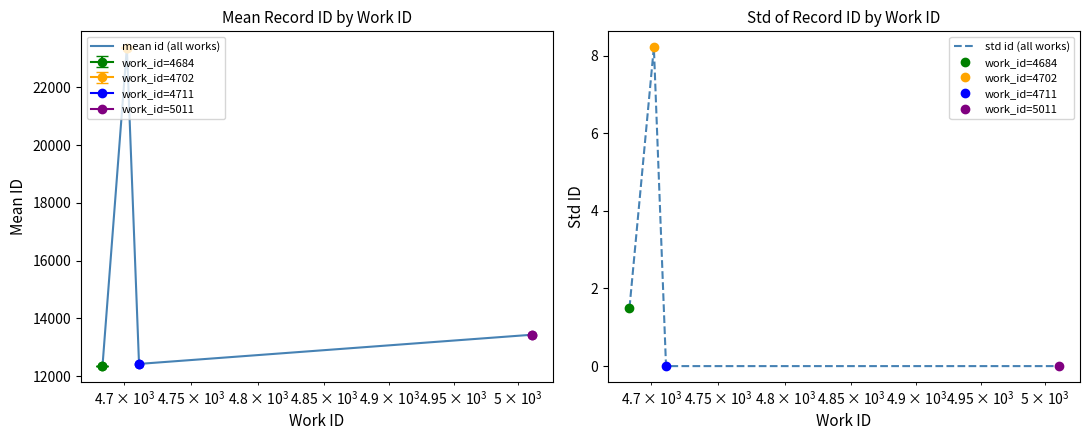

How many interior local peaks does the mean id (all works) series have?

1